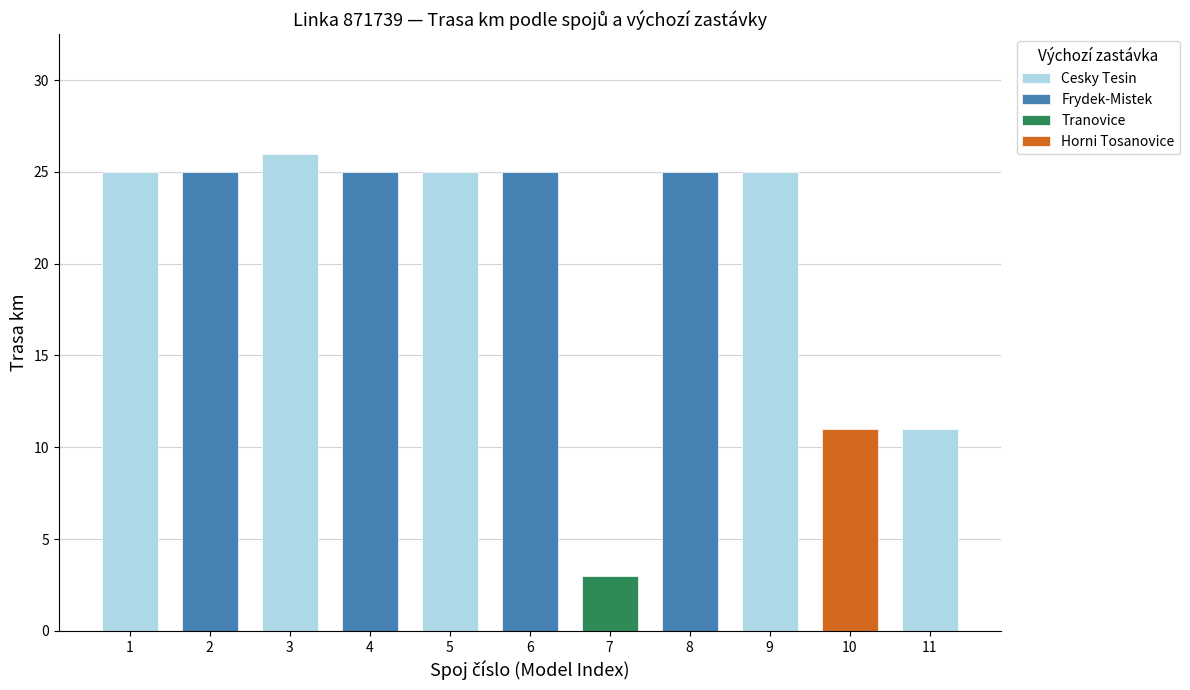

At which label is the value closest to 14?

spoj 10